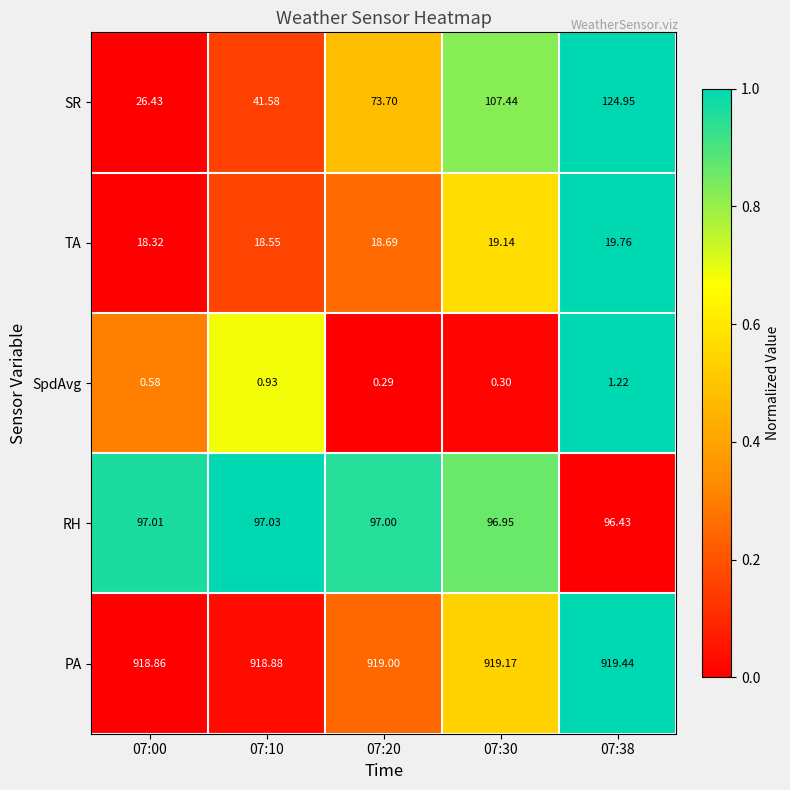

How many data points does each series have?

5